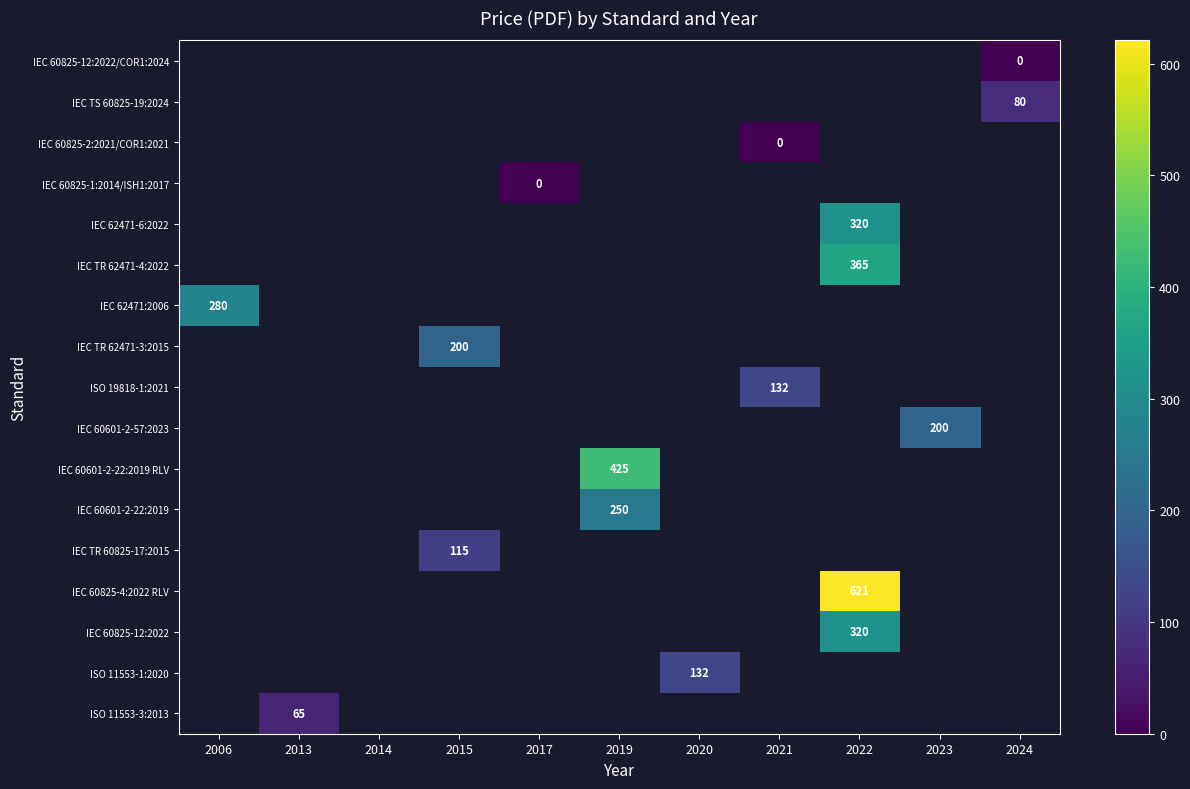

Is the value of IEC 60825-12:2022/COR1:2024 at 2020 greater than the value of IEC 60825-4:2022 RLV at 2015?

No